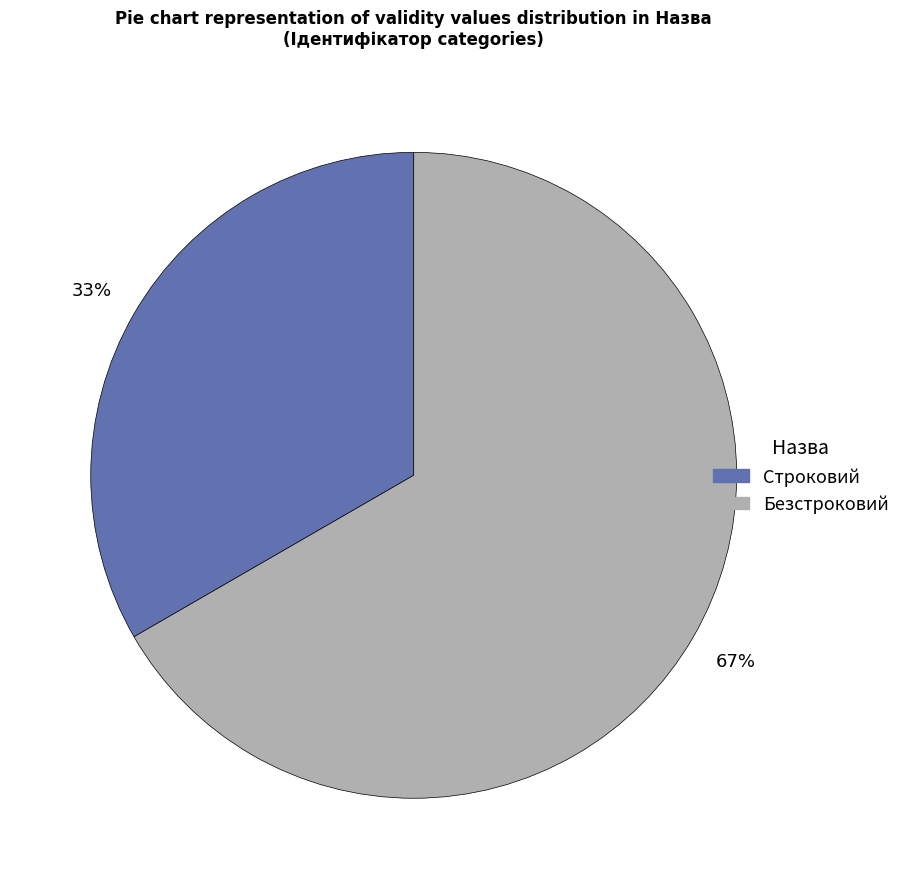

To the nearest percent, what portion does Безстроковий represent?

67%